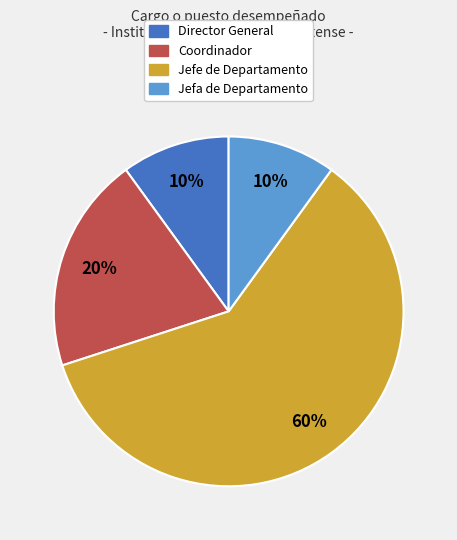

Between Coordinador and Jefe de Departamento, which is larger?

Jefe de Departamento